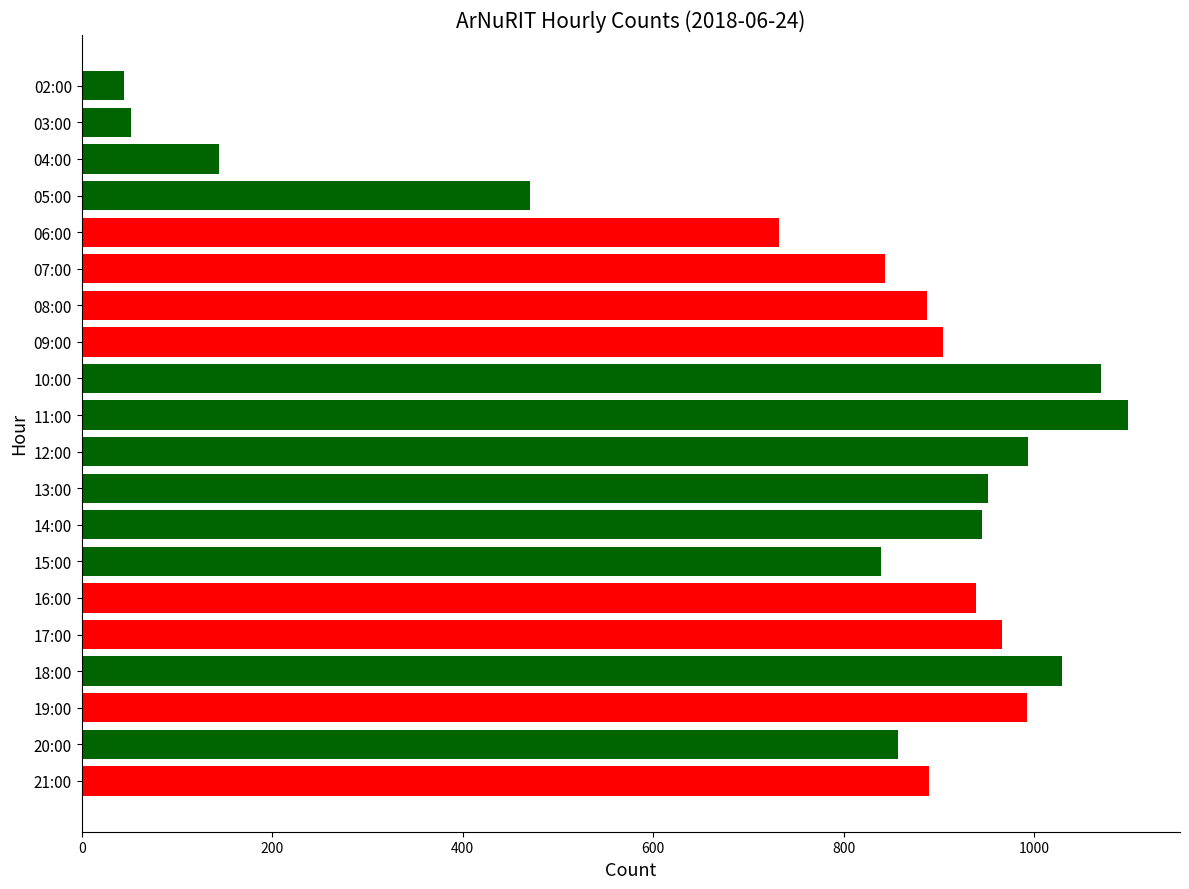

What is the difference between the maximum and second lowest values?

1046